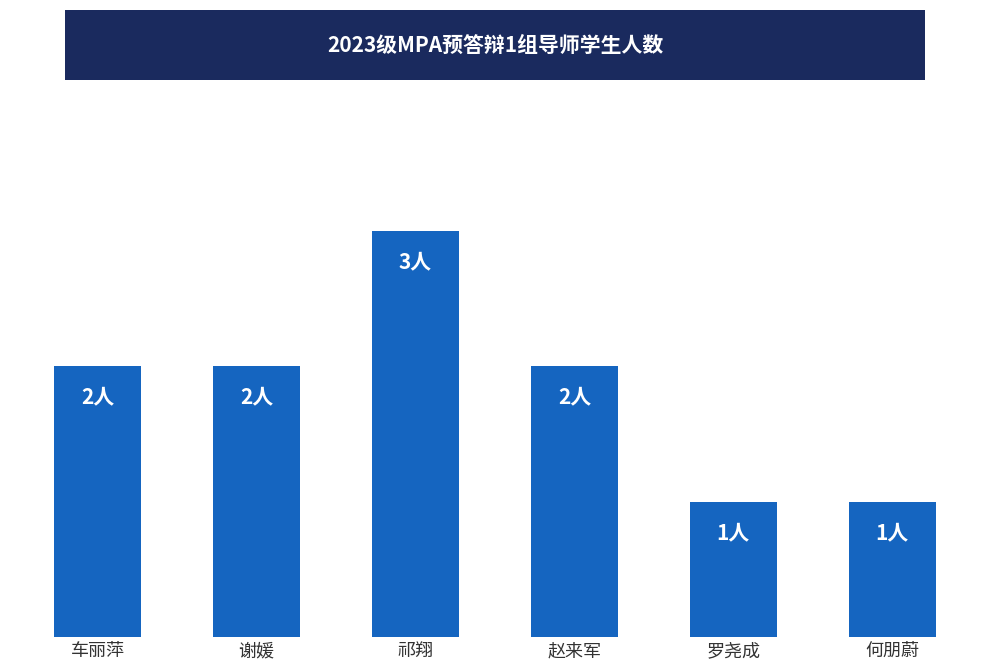

The value at 车丽萍 is 2. True or false?

True